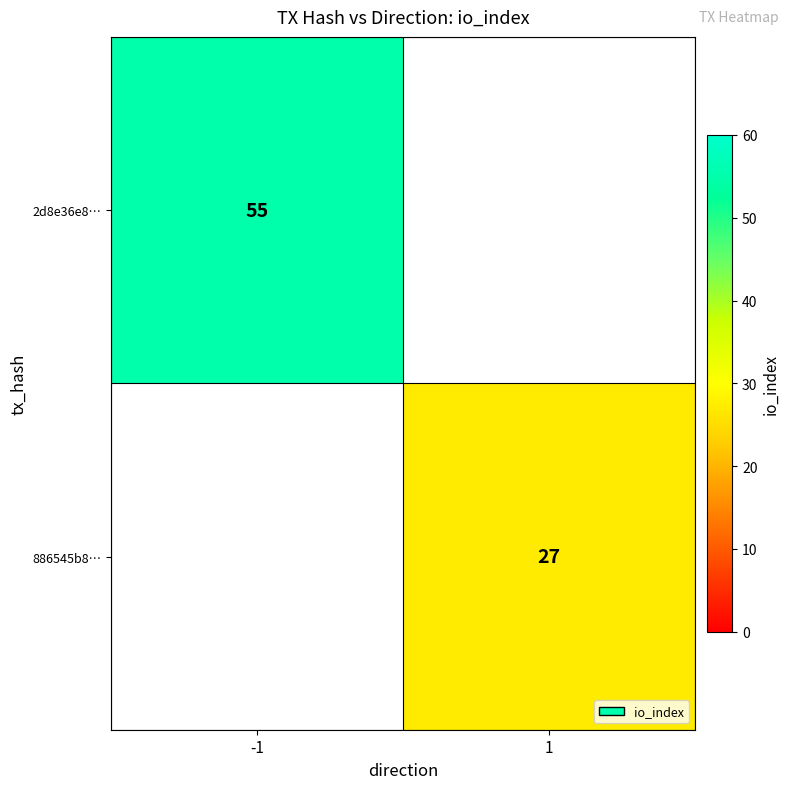

The 2d8e36e8… series shows 90 at -1. True or false?

False